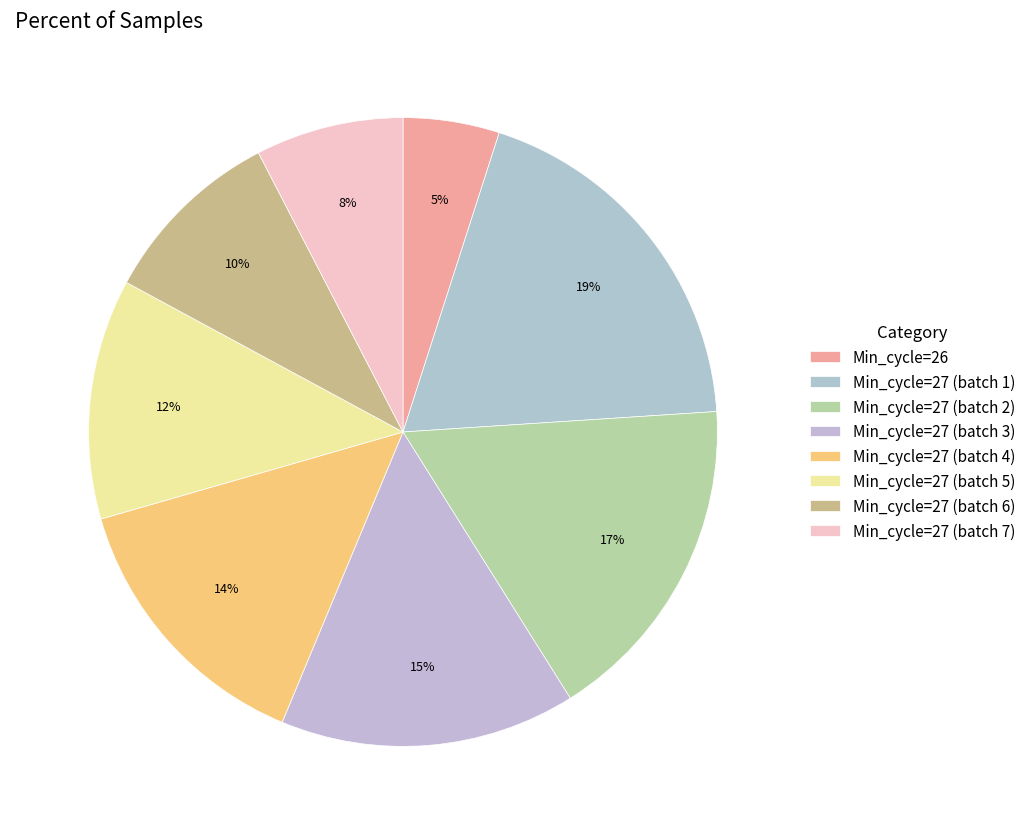

Count the number of slices in the pie.

8